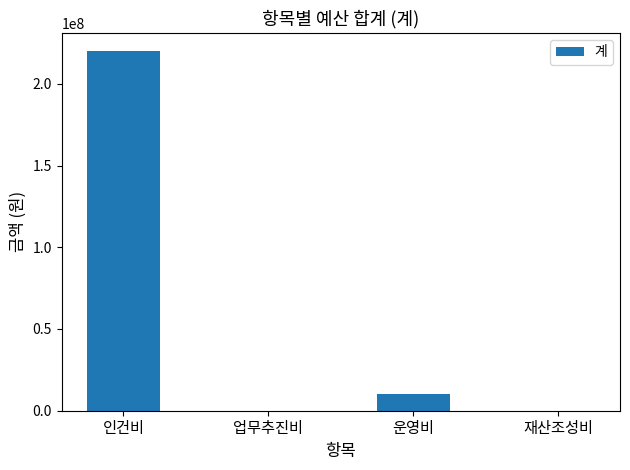

At which category does the chart reach its peak across all series?

인건비